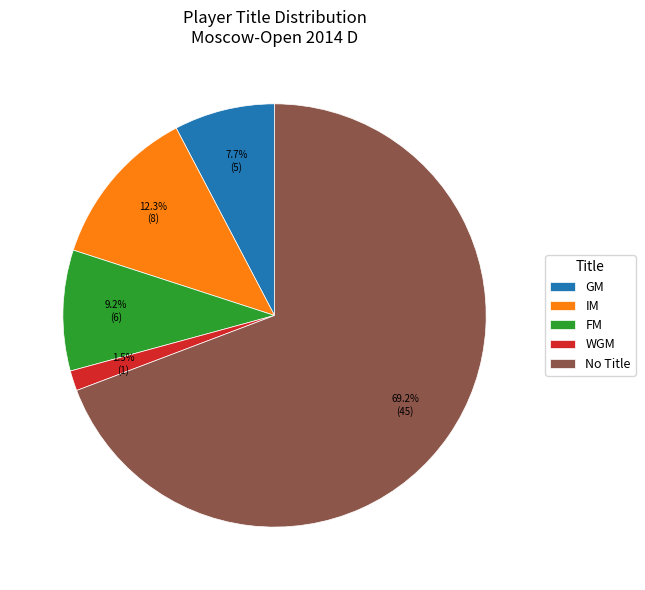

What is the smallest slice in the pie chart?

WGM